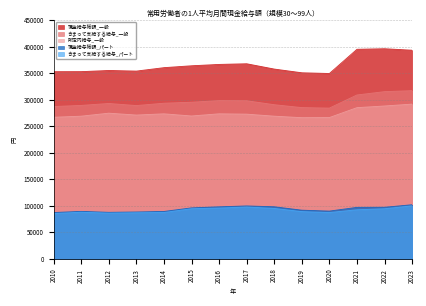

The value of きまって支給する給与_一般 at 2012 is 68795. True or false?

False